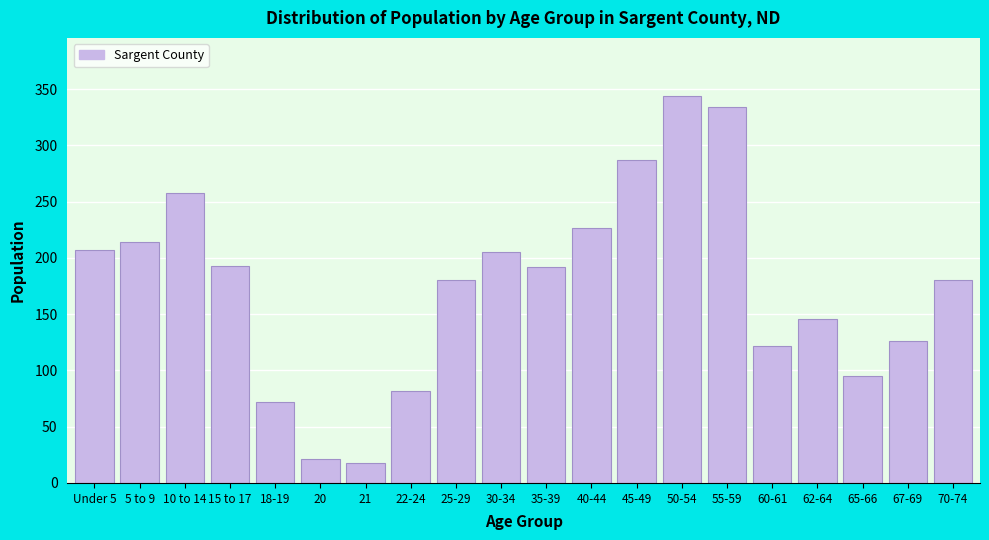

Between 60-61 and 15 to 17, which is larger?

15 to 17